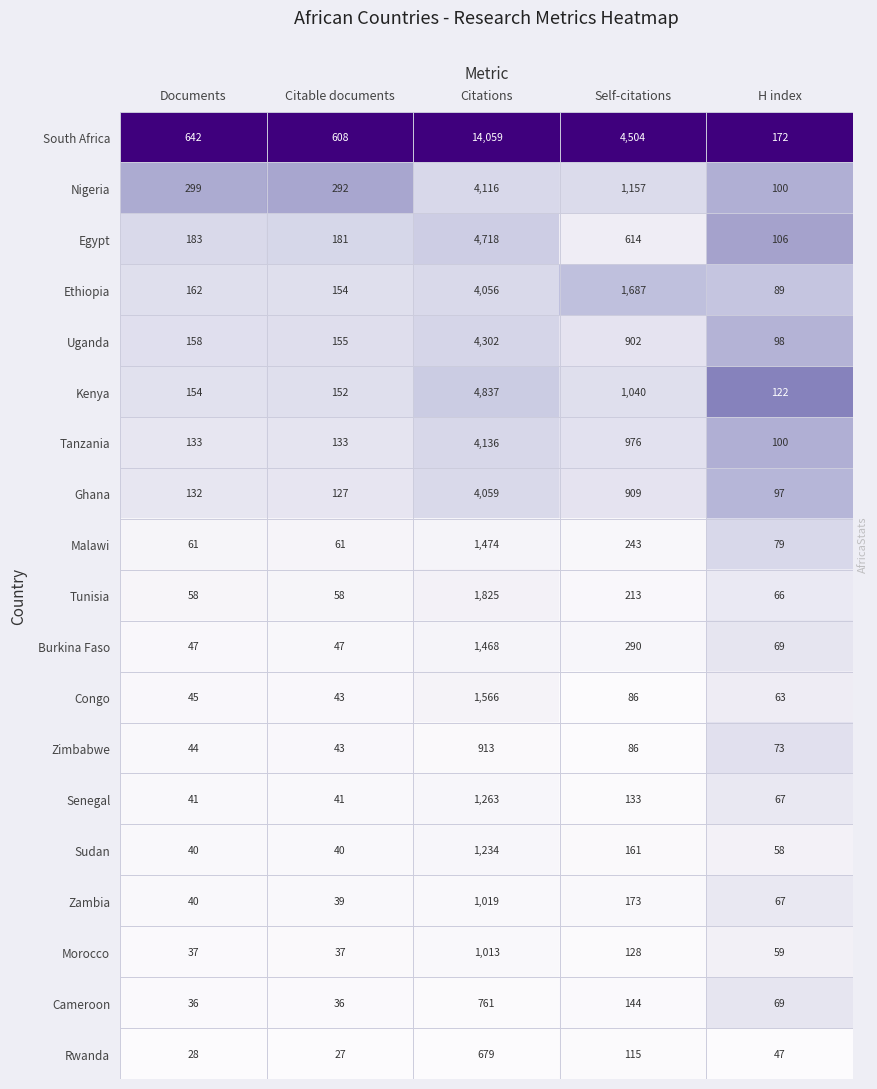

Which series has the widest spread of values?

South Africa